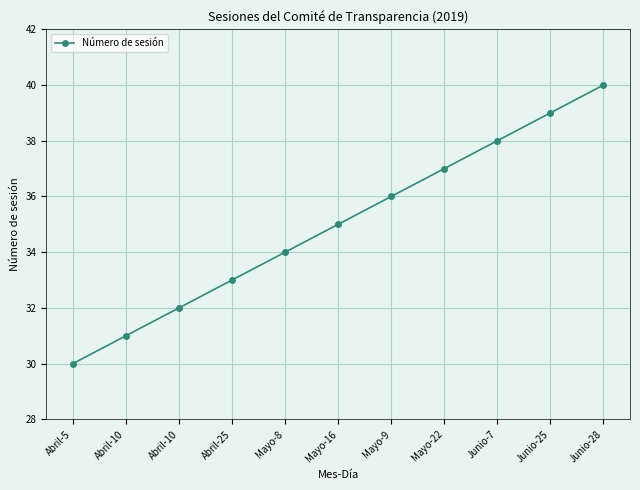

What is the label of the 5th point from the right?

Mayo-9